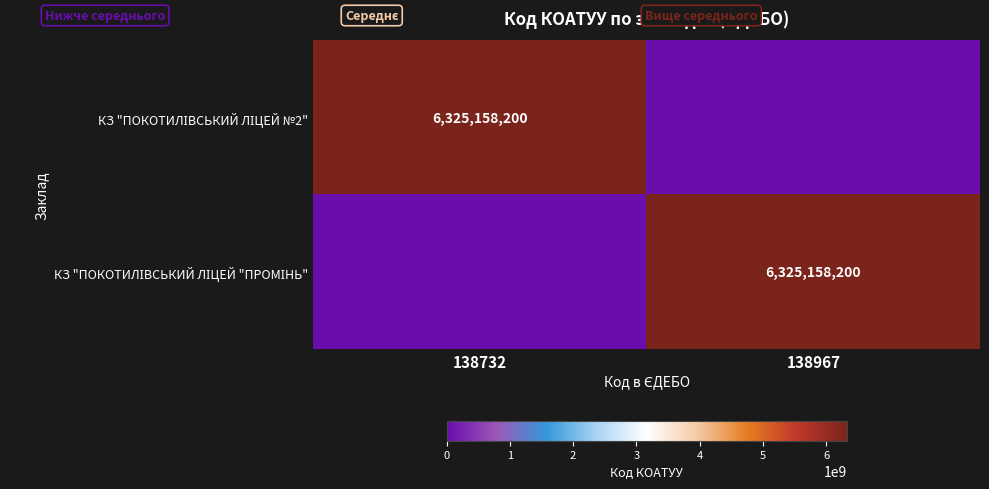

At which category is the sum across all series the highest?

138732